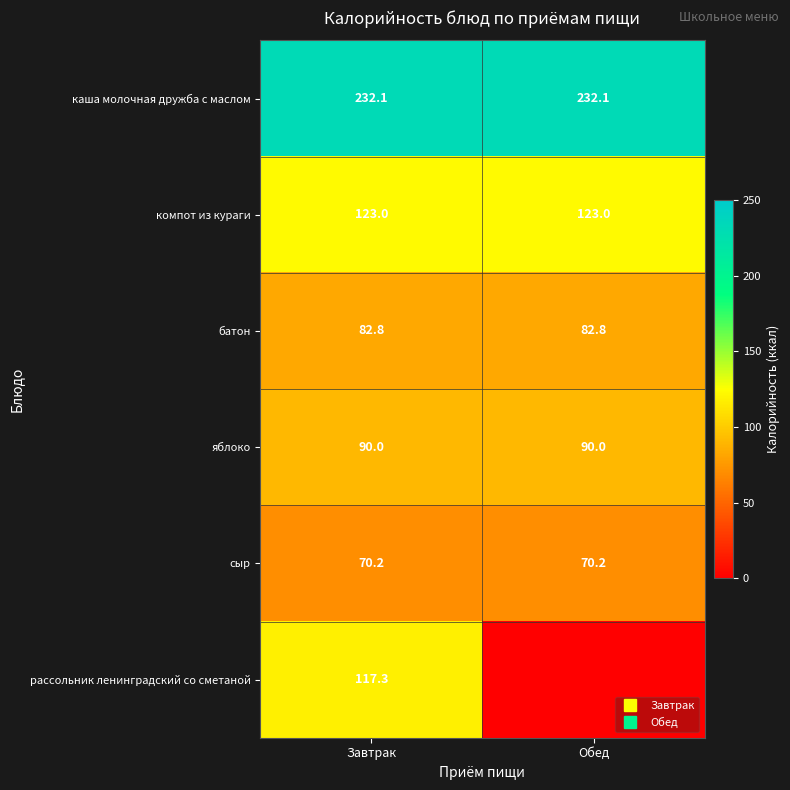

Rank the categories by яблоко value from lowest to highest.

Завтрак, Обед